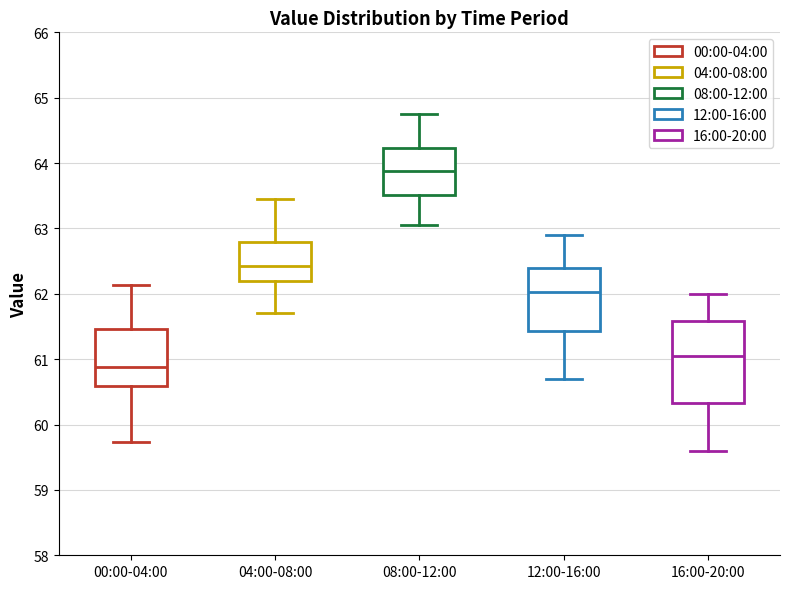

Where does the median line of the box for 08:00-12:00 sit on the y-axis? The values are not printed on the chart, so give them approximately, as read against the axis.

63.9